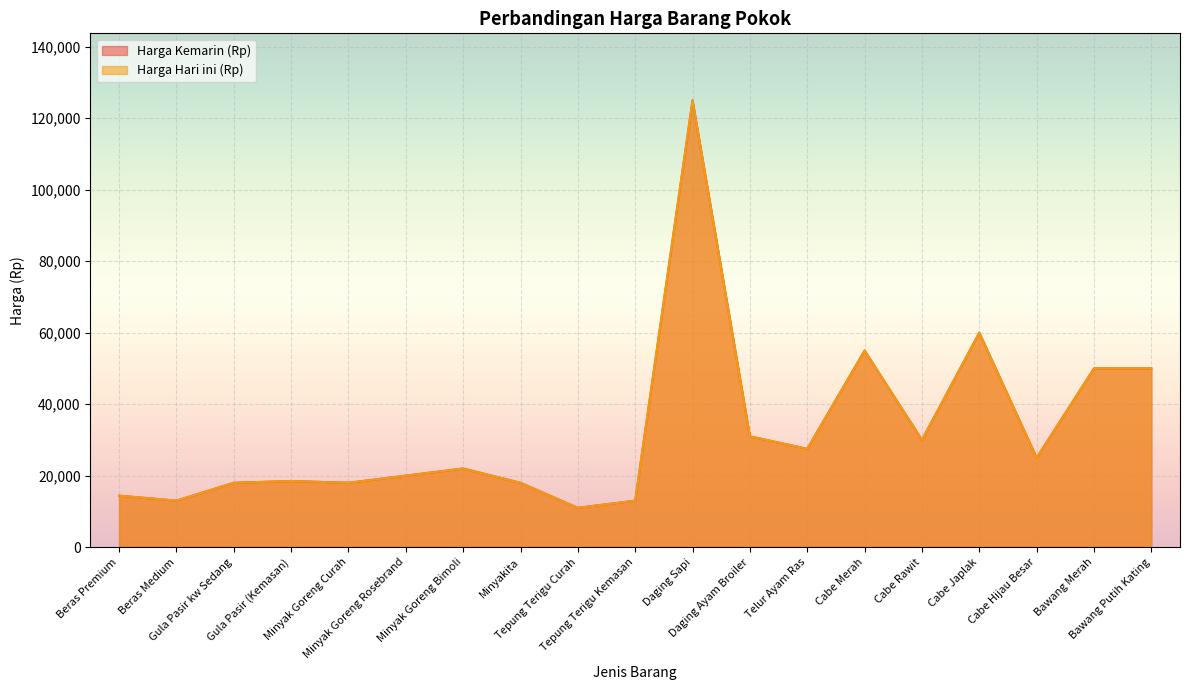

Reading right to left, list all the values displayed in this chart.

Harga Kemarin (Rp): Bawang Putih Kating=50000	Bawang Merah=50000	Cabe Hijau Besar=25000	Cabe Japlak=60000	Cabe Rawit=30000	Cabe Merah=55000	Telur Ayam Ras=27500	Daging Ayam Broiler=31000	Daging Sapi=125000	Tepung Terigu Kemasan=13000	Tepung Terigu Curah=11000	Minyakita=18000	Minyak Goreng Bimoli=22000	Minyak Goreng Rosebrand=20000	Minyak Goreng Curah=18000	Gula Pasir (Kemasan)=18500	Gula Pasir kw Sedang=18000	Beras Medium=13000	Beras Premium=14400
Harga Hari ini (Rp): Bawang Putih Kating=50000	Bawang Merah=50000	Cabe Hijau Besar=25000	Cabe Japlak=60000	Cabe Rawit=30000	Cabe Merah=55000	Telur Ayam Ras=27500	Daging Ayam Broiler=31000	Daging Sapi=125000	Tepung Terigu Kemasan=13000	Tepung Terigu Curah=11000	Minyakita=18000	Minyak Goreng Bimoli=22000	Minyak Goreng Rosebrand=20000	Minyak Goreng Curah=18000	Gula Pasir (Kemasan)=18500	Gula Pasir kw Sedang=18000	Beras Medium=13000	Beras Premium=14400